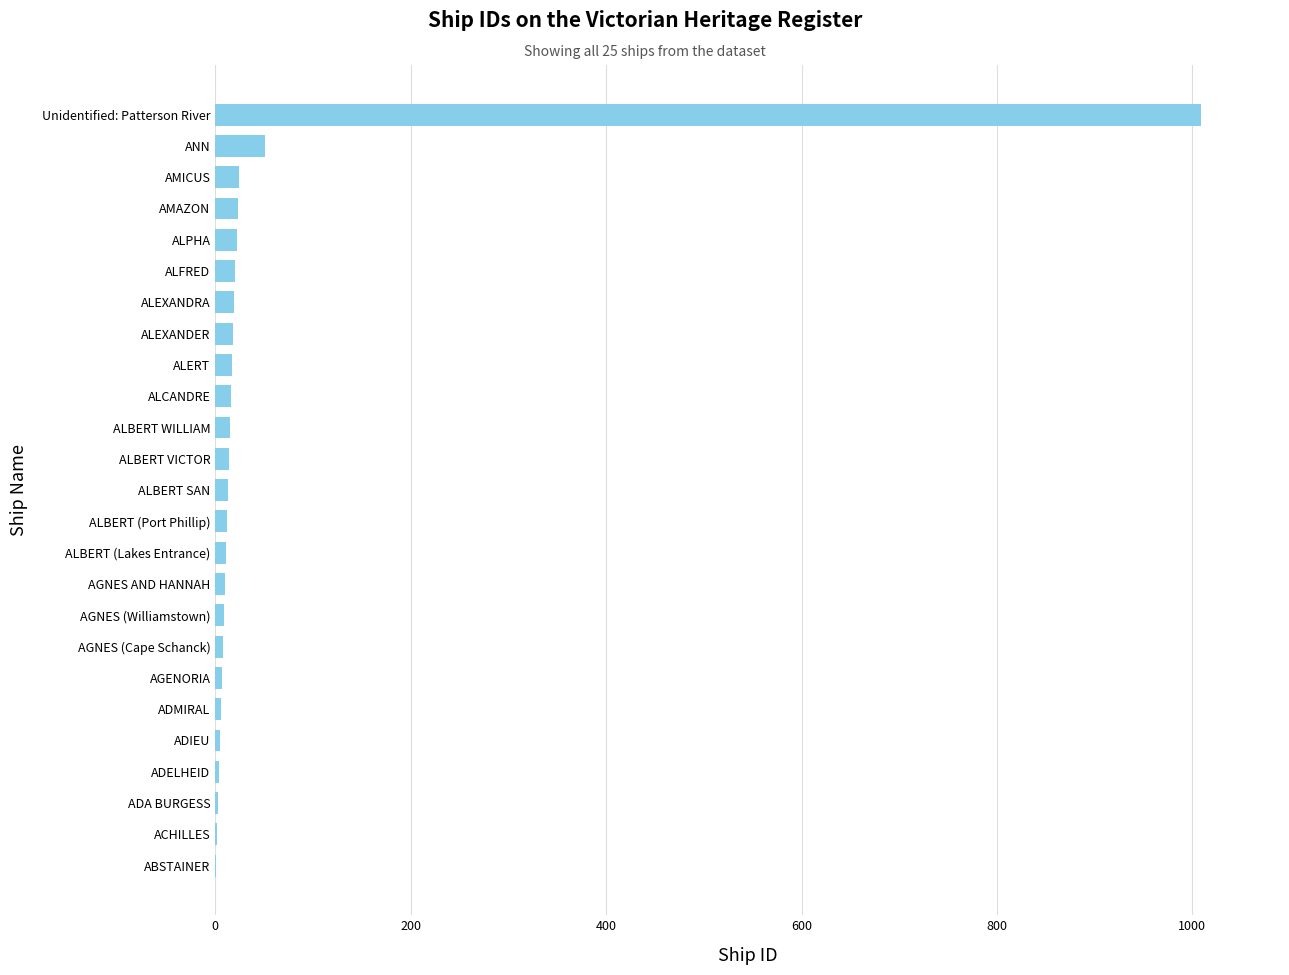

What is the sum of all values?

1339